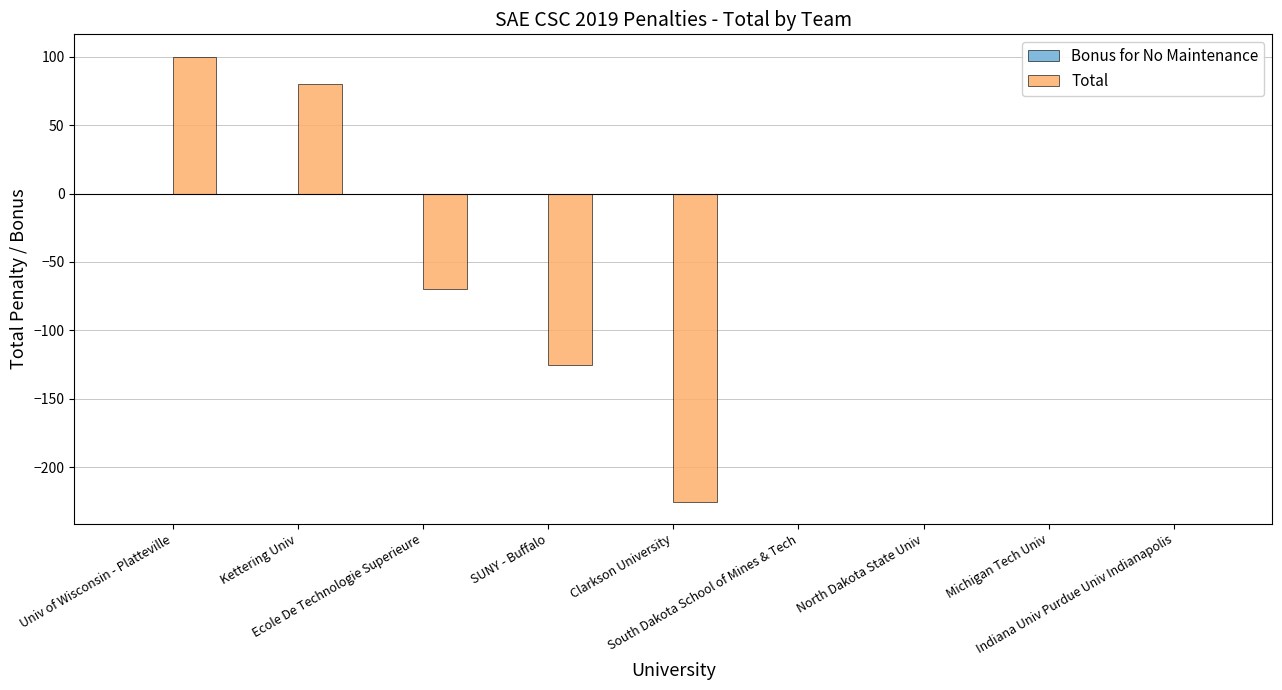

Are the bars horizontal?

No